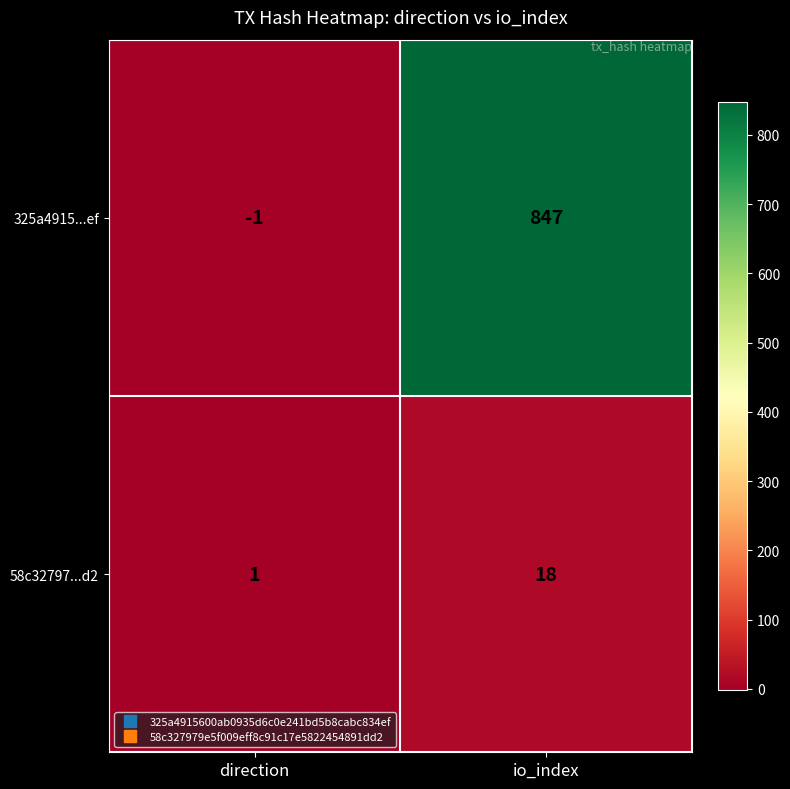

Which series has the largest range (max minus min)?

325a4915...ef